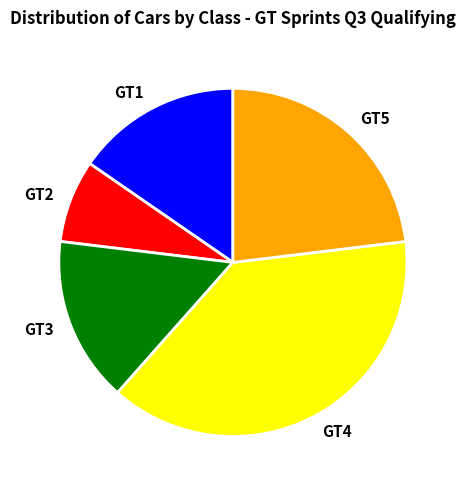

Is there any slice that represents more than half of the pie?

No